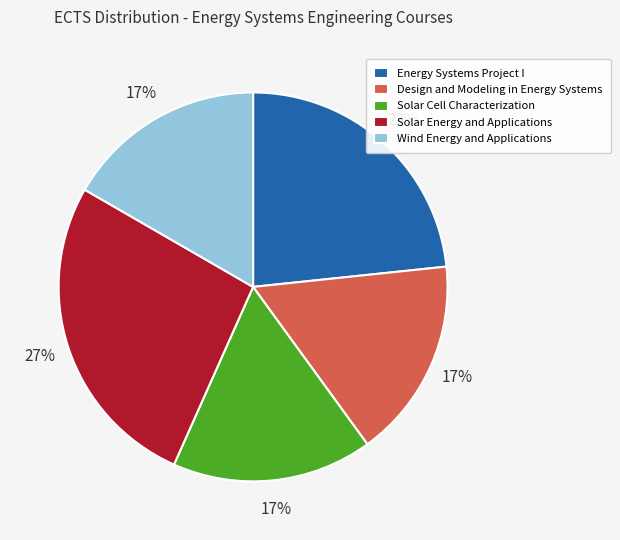

Which category has the biggest portion of the pie?

Solar Energy and Applications